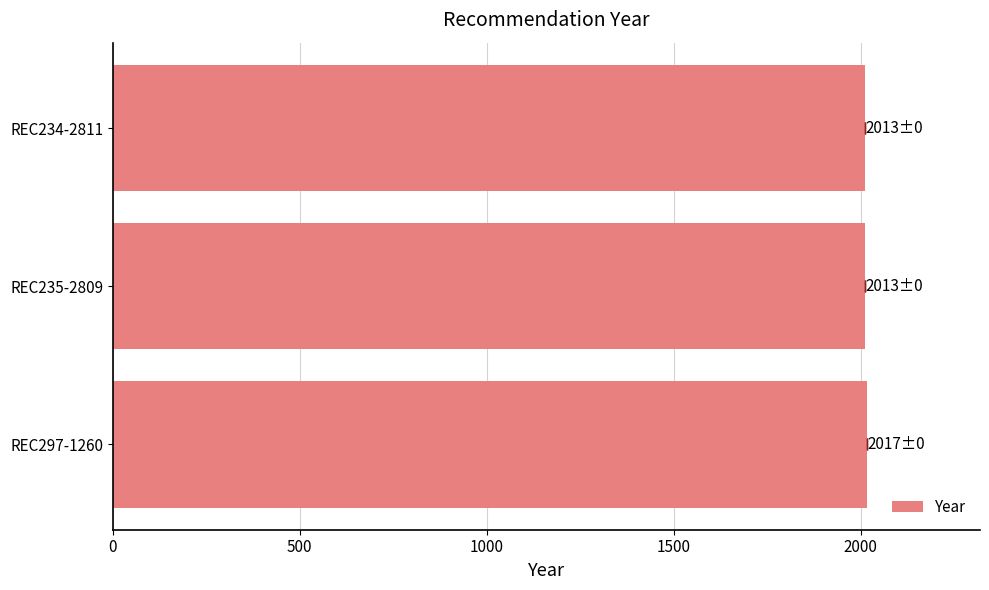

How many bars are there in total?

3